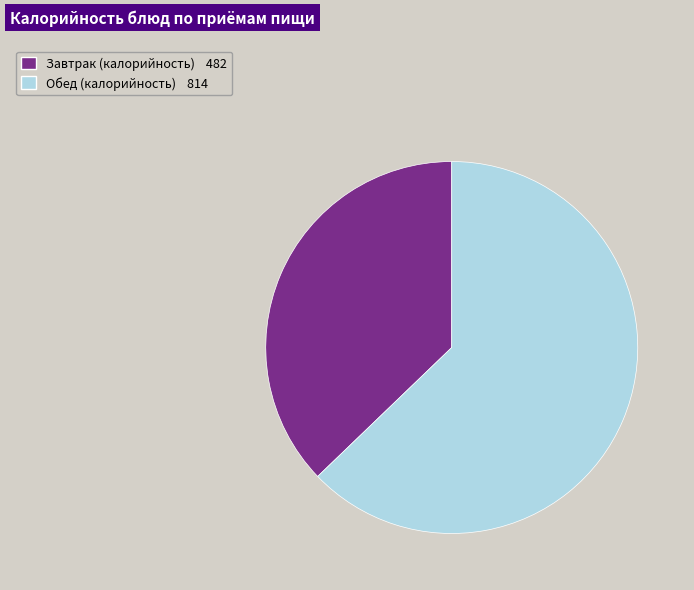

Is there a majority slice in this chart?

Yes